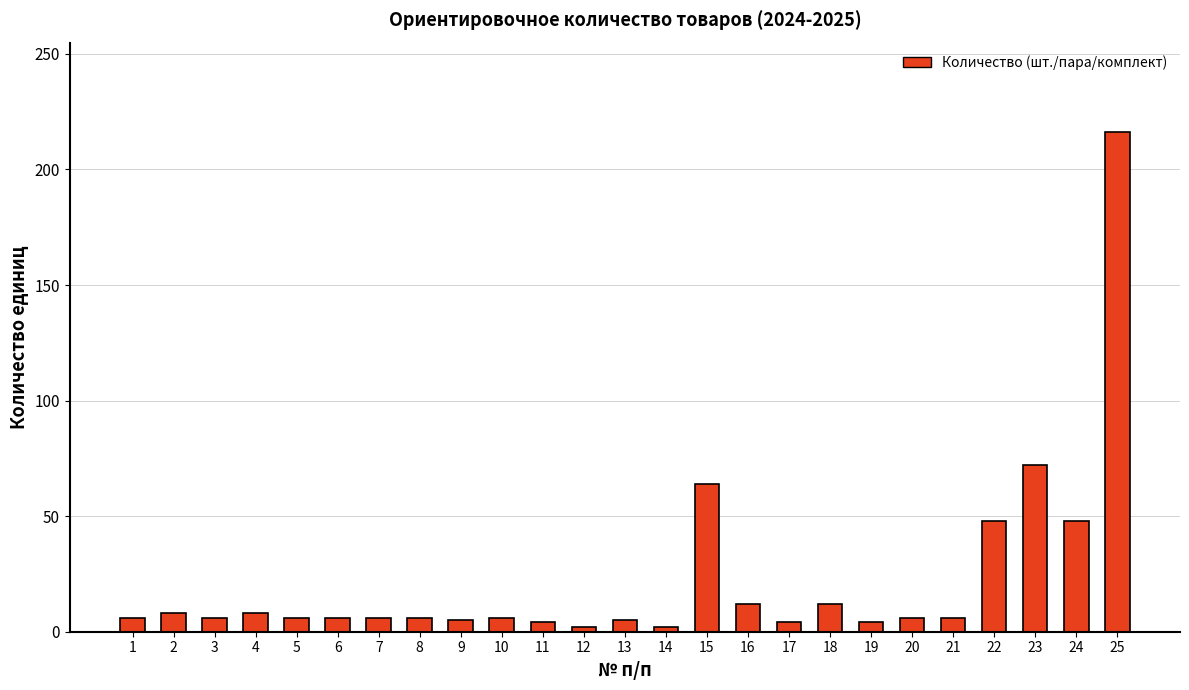

Approximately how many times larger is the value at 16 compared to 10?

2.0